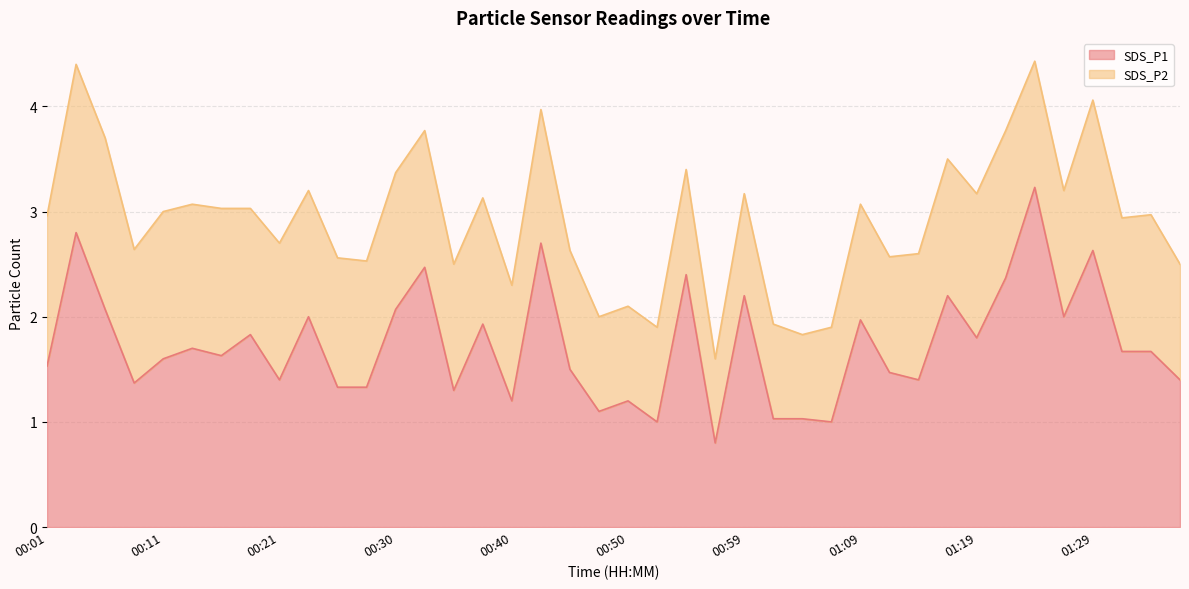

True or false: there are more than 1 points higher than both neighbors.

True